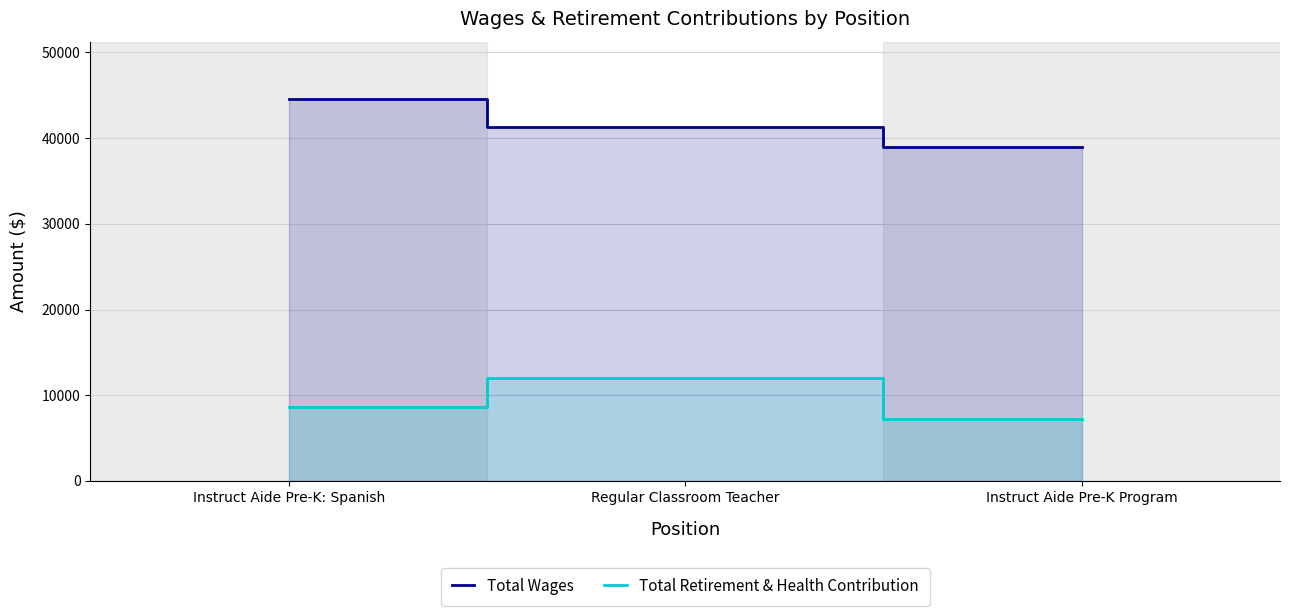

List the labels in order of Total Retirement & Health Contribution value, largest first.

Regular Classroom Teacher, Instruct Aide Pre-K: Spanish, Instruct Aide Pre-K Program